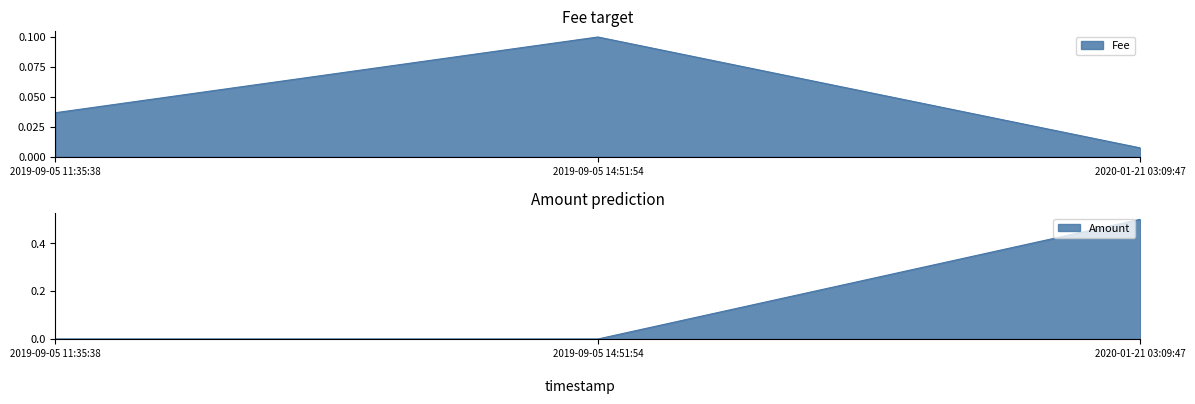

Reading left to right, extract all data points from this chart.

Fee: 2019-09-05 11:35:38=0.0	2019-09-05 14:51:54=0.1	2020-01-21 03:09:47=0.0
Amount: 2019-09-05 11:35:38=0.0	2019-09-05 14:51:54=0.0	2020-01-21 03:09:47=0.5